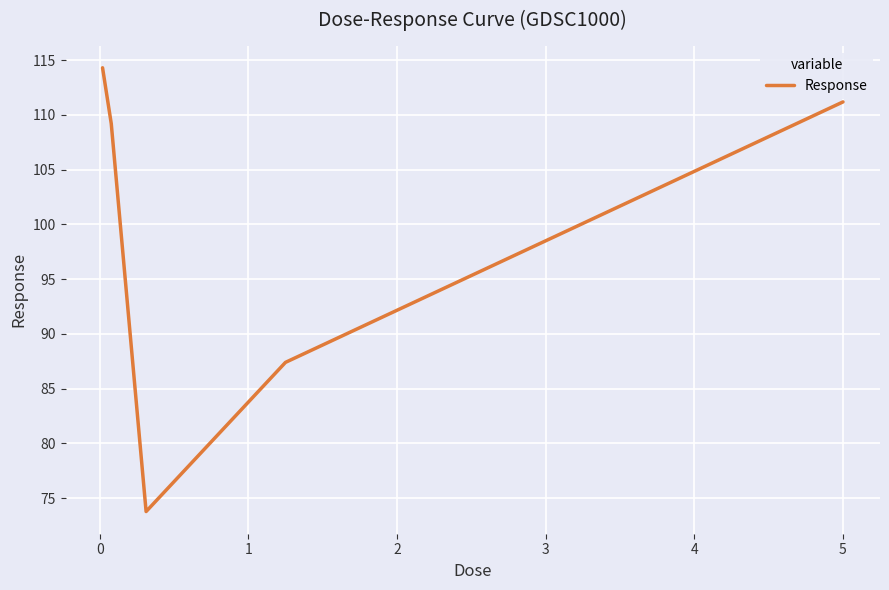

Reading right to left, extract all data points from this chart.

111.2	87.4	73.8	109.2	114.3